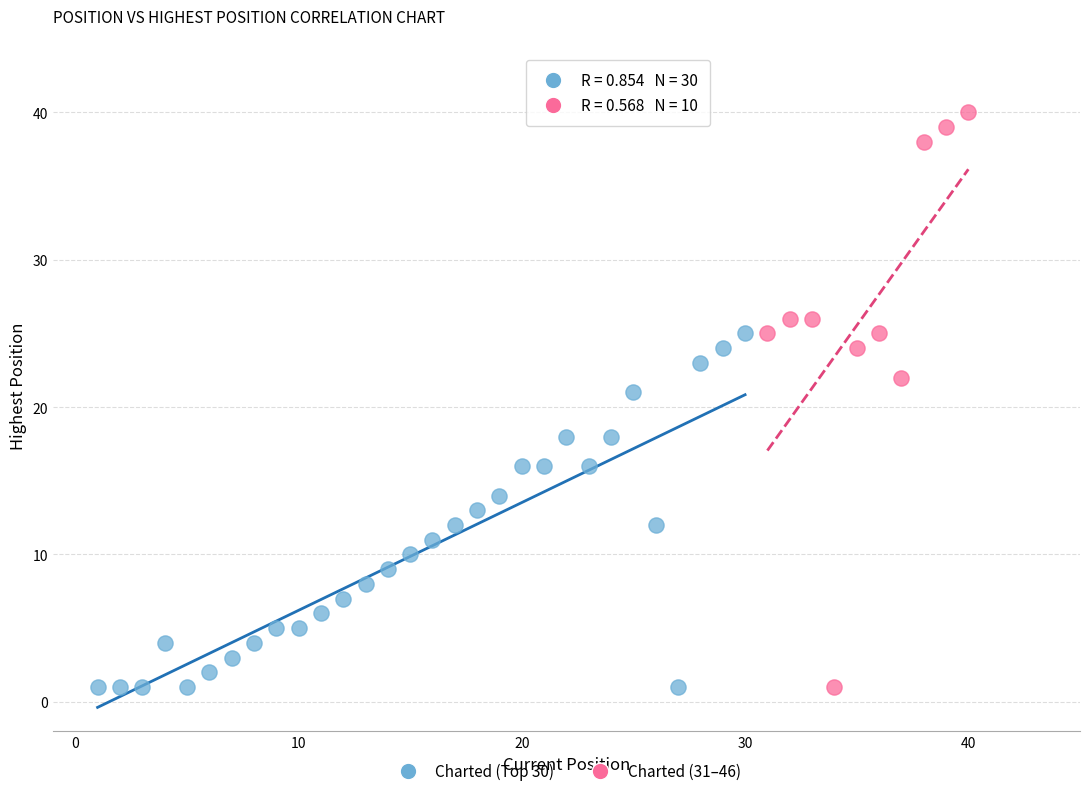

Which series has the widest spread of Y values?

Charted (31–46)